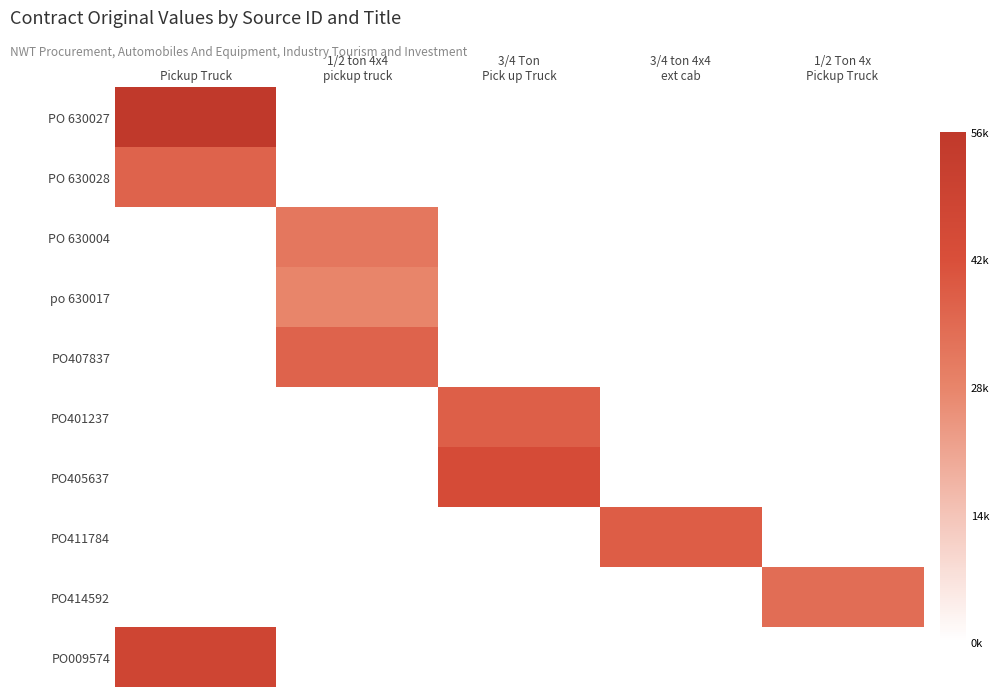

What is the approximate value of PO 630028 at Pickup Truck?

37157.0